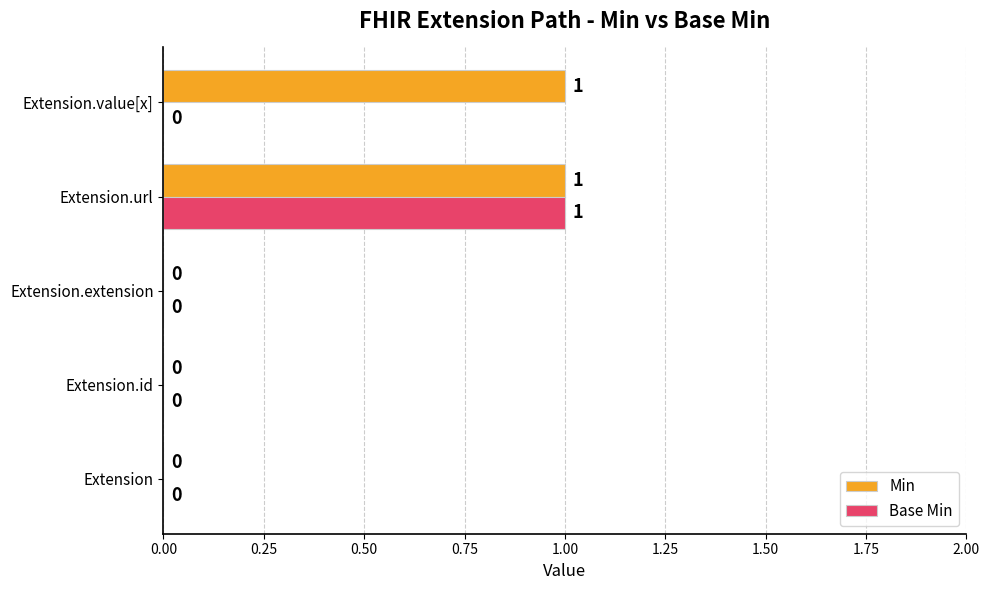

At which category is the sum across all series the highest?

Extension.url